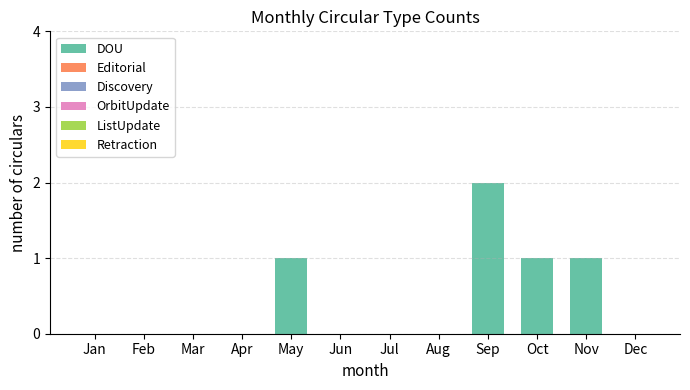

Reading left to right, what are all the values shown in this chart?

Jan=0	Feb=0	Mar=0	Apr=0	May=1	Jun=0	Jul=0	Aug=0	Sep=2	Oct=1	Nov=1	Dec=0